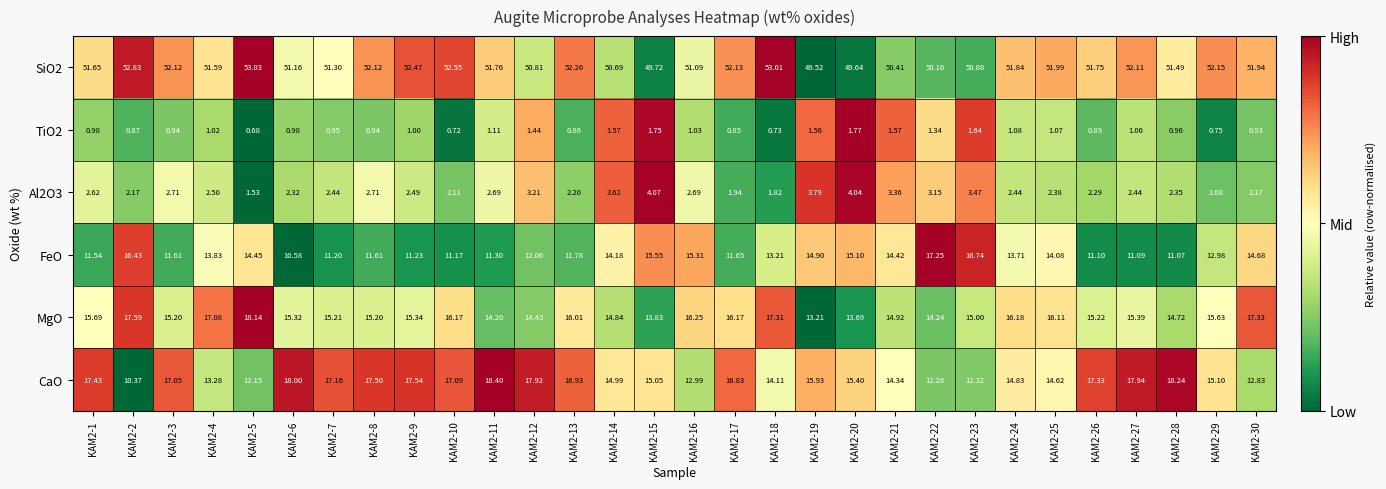

At which category is the sum across all series the highest?

KAM2-2